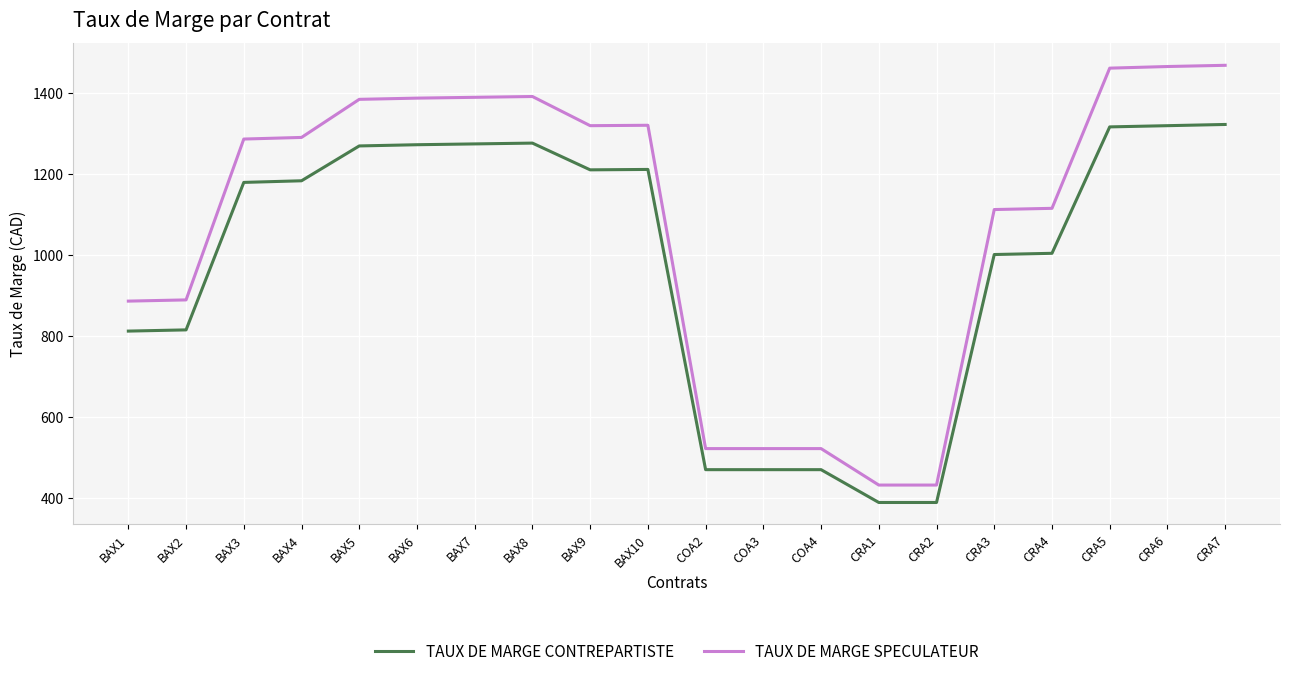

True or false: TAUX DE MARGE CONTREPARTISTE and TAUX DE MARGE SPECULATEUR intersect in this chart.

False